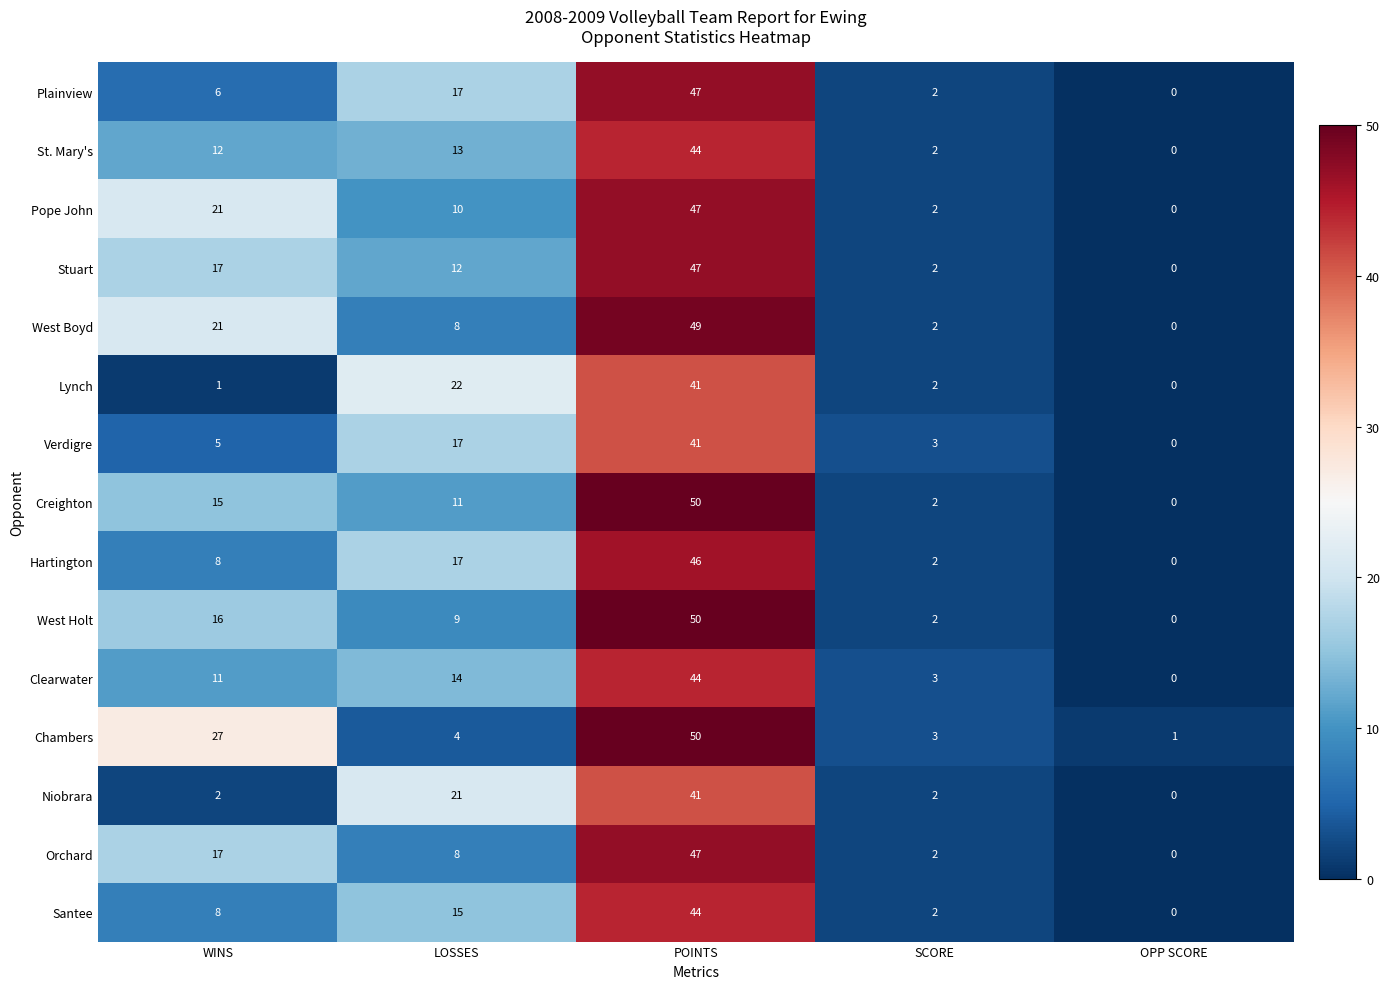

True or false: West Holt has a value of 9 at LOSSES.

True